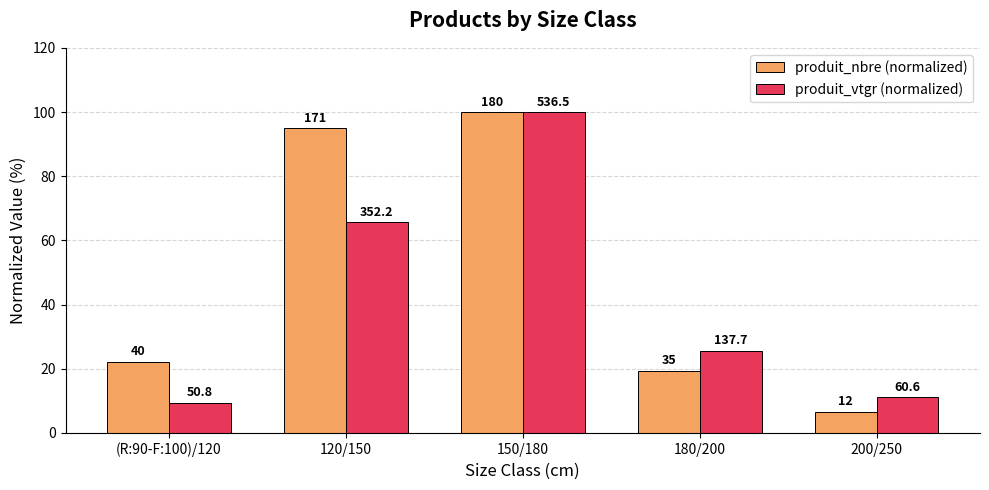

At how many categories does at least one series exceed 27?

2